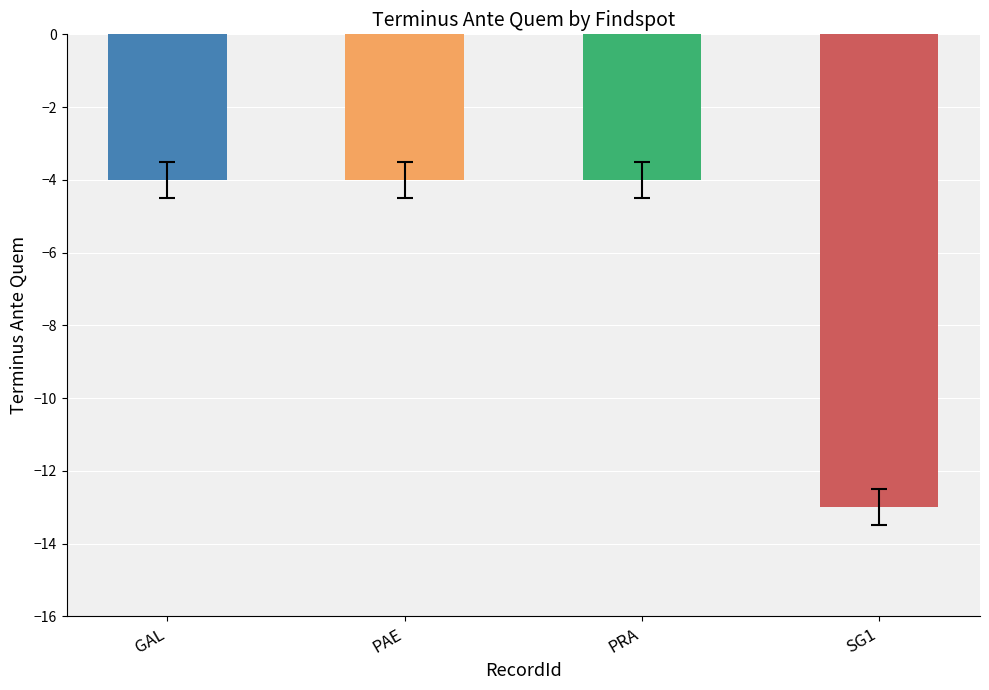

What is the sum of the values at PAE and PRA?

-8